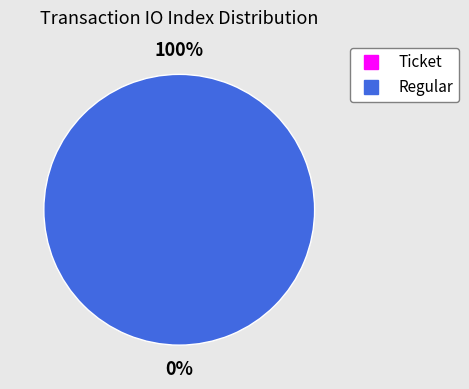

Count the number of slices in the pie.

2